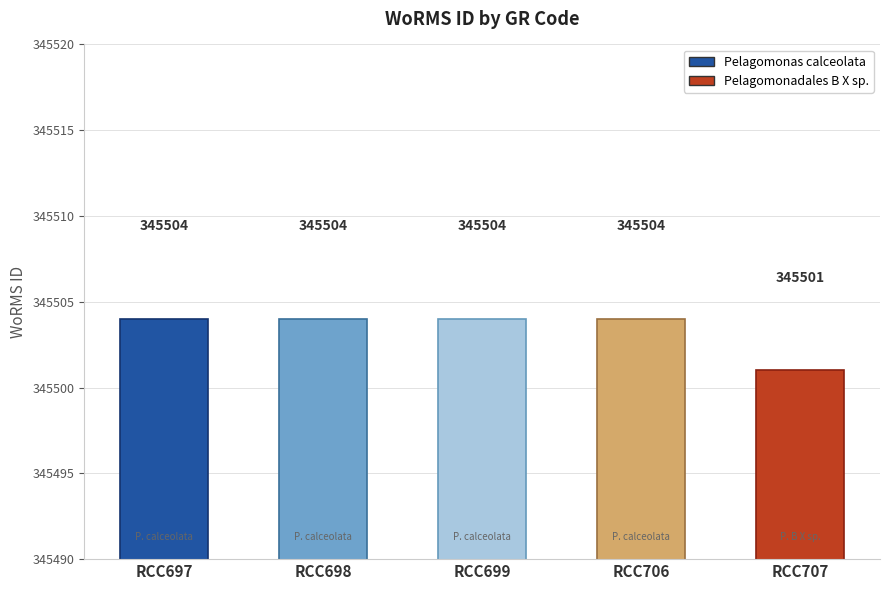

Reading left to right, extract all data points from this chart.

RCC697=345504	RCC698=345504	RCC699=345504	RCC706=345504	RCC707=345501